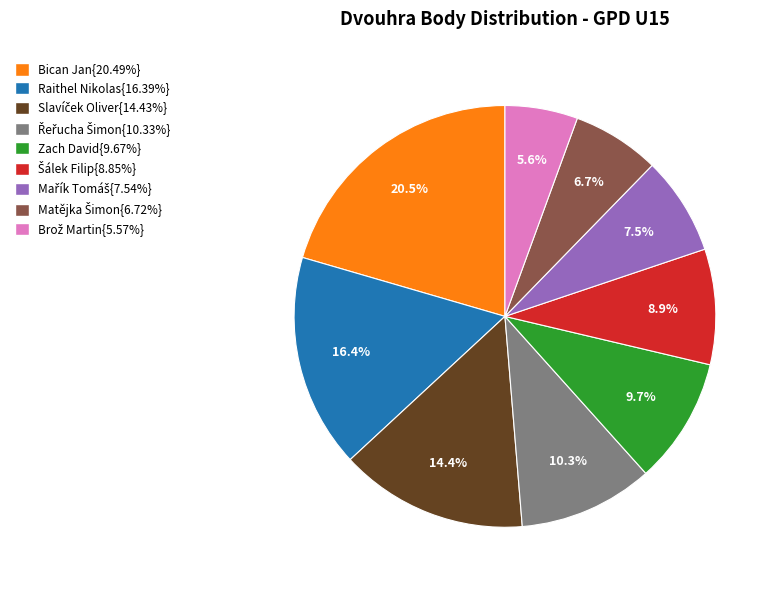

How many segments does this pie chart have?

9